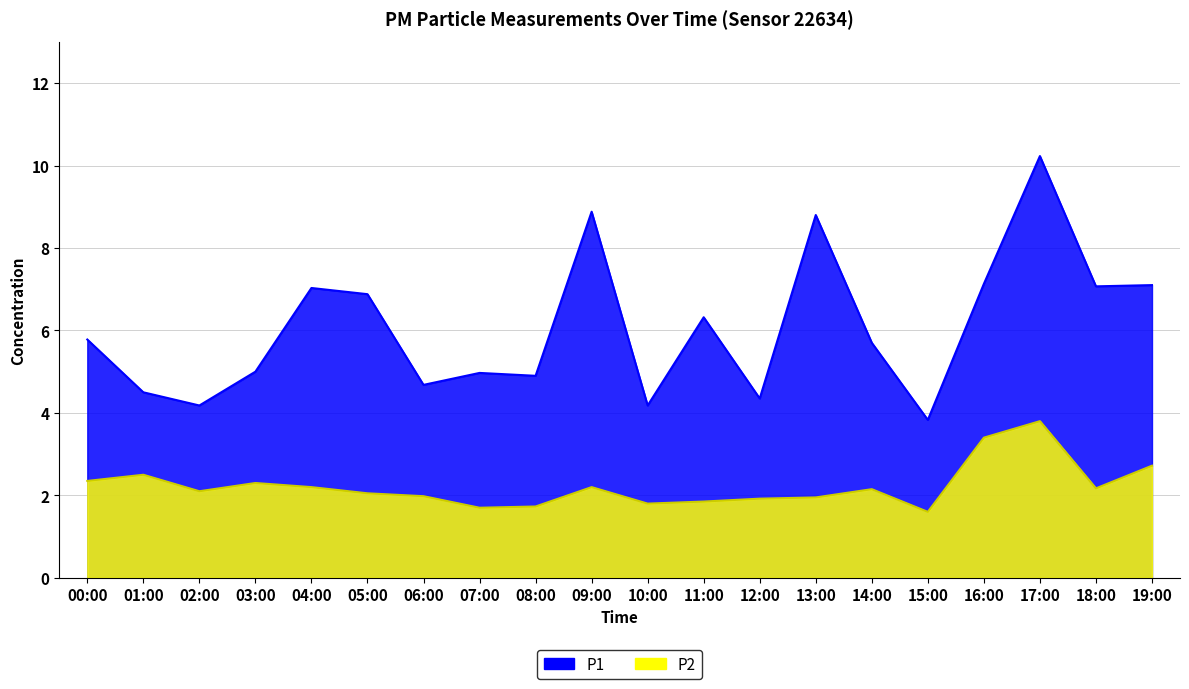

How many lines are shown in the chart?

2